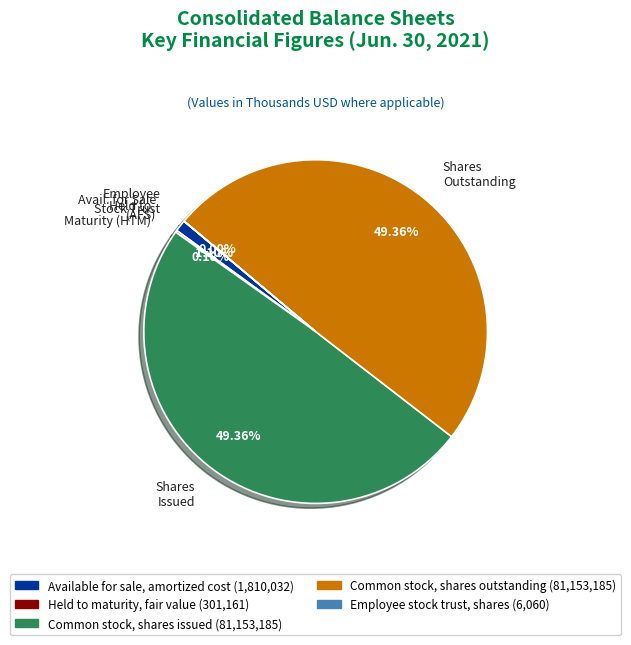

Which has a higher value, Avail. for Sale (AFS) or Shares Issued?

Shares Issued